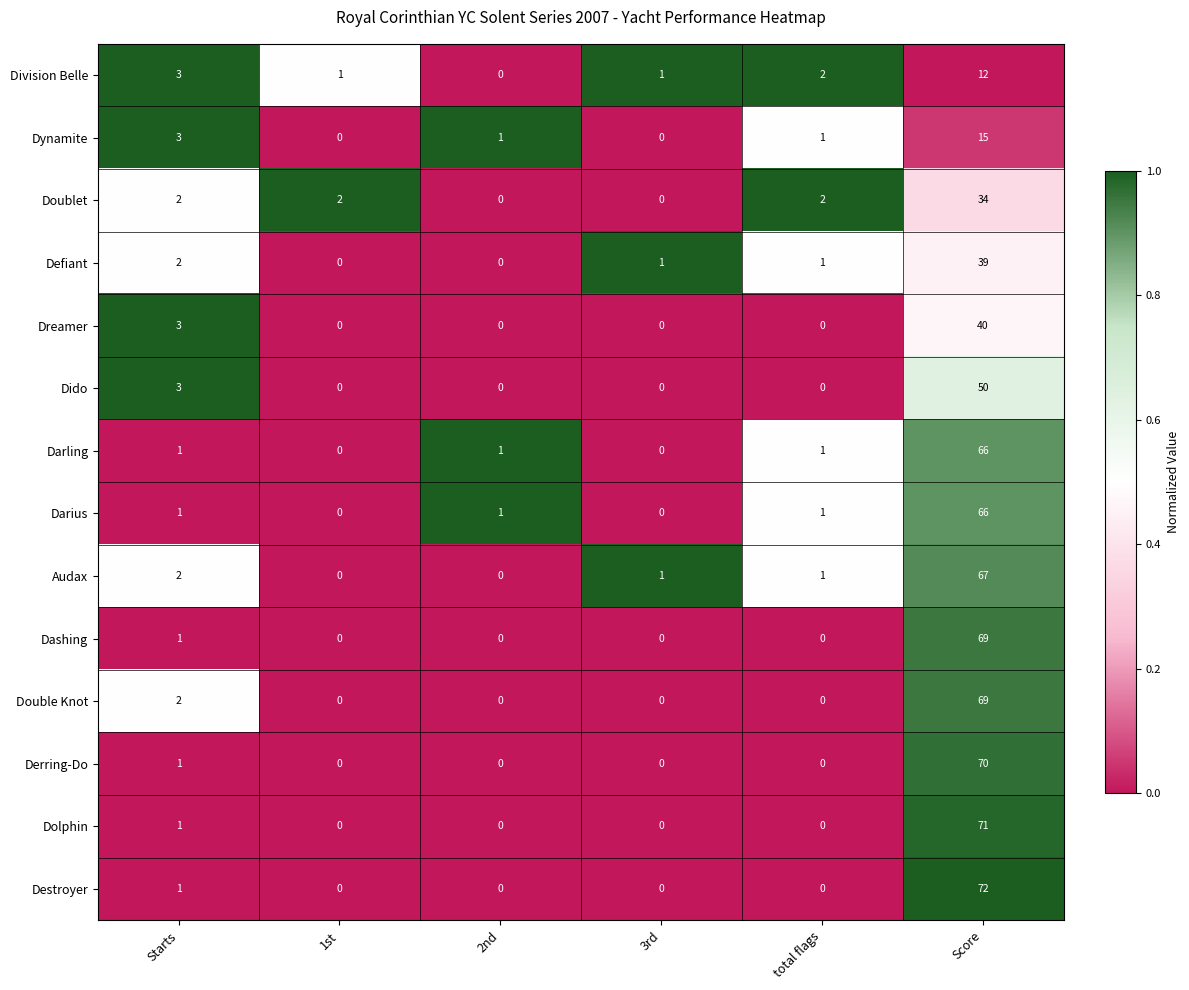

At which label does Defiant reach its peak?

Score